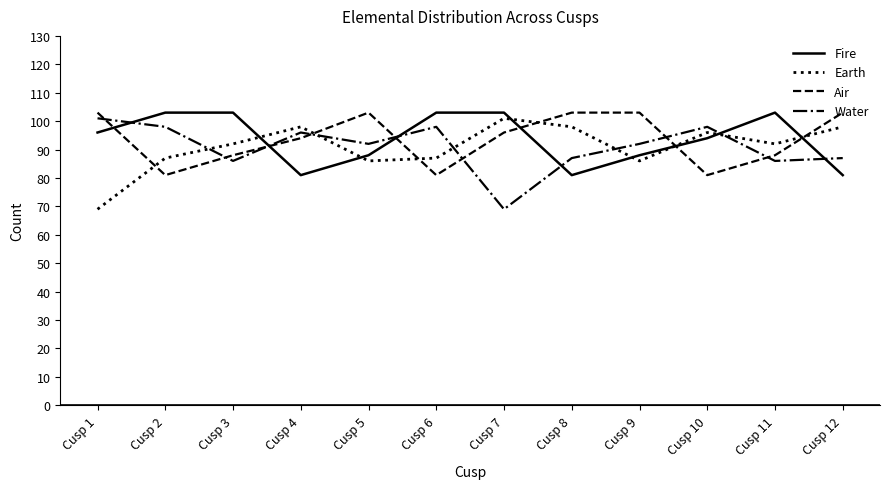

What is the sum of the Air values at Cusp 8 and Cusp 11?

191